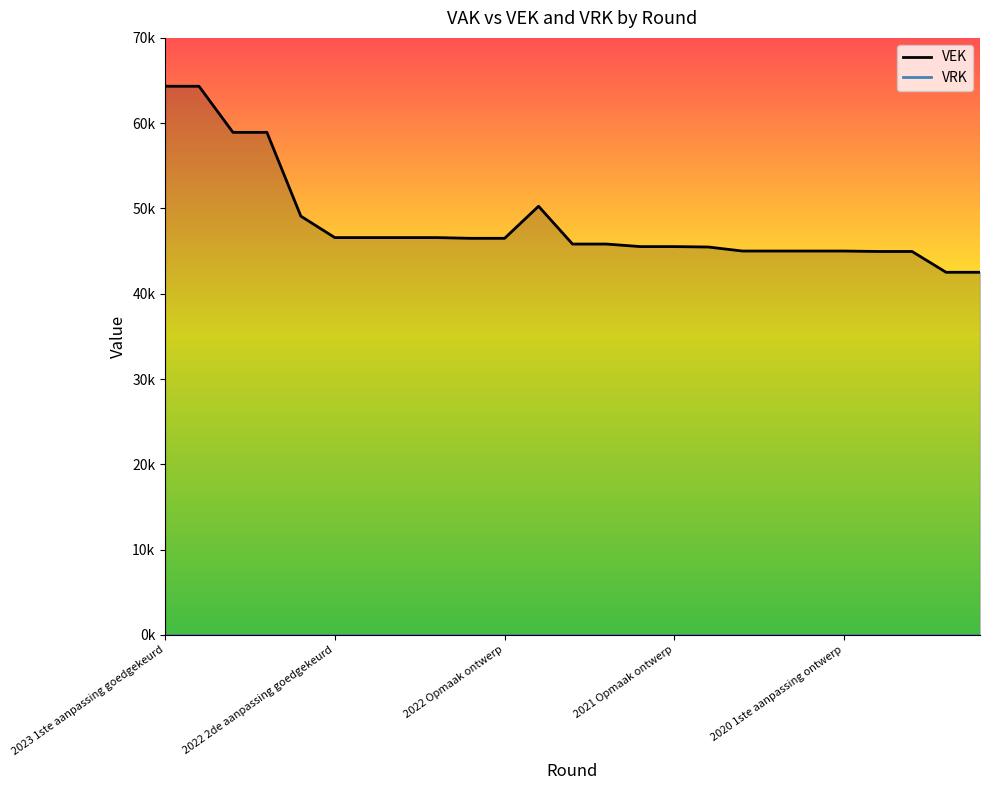

What is the sum of all values?

1208479